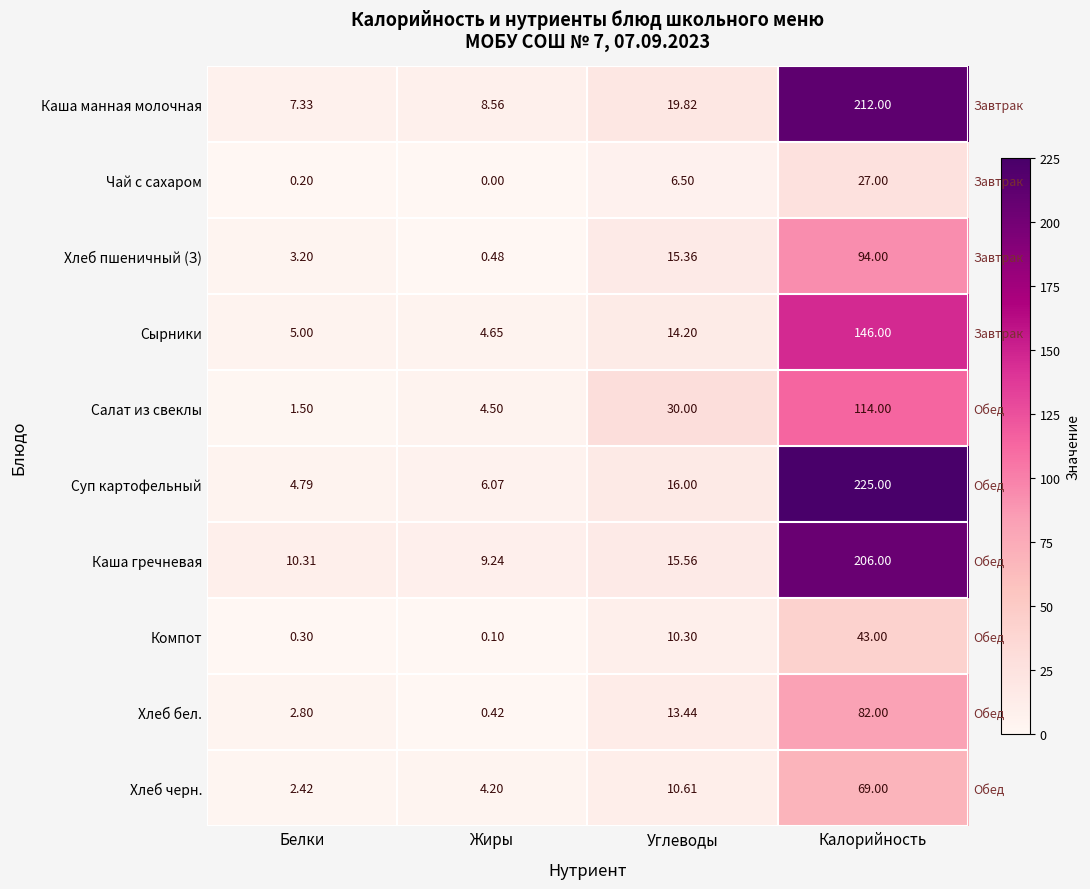

What is the difference between the maximum and minimum values in the Чай с сахаром series?

27.0